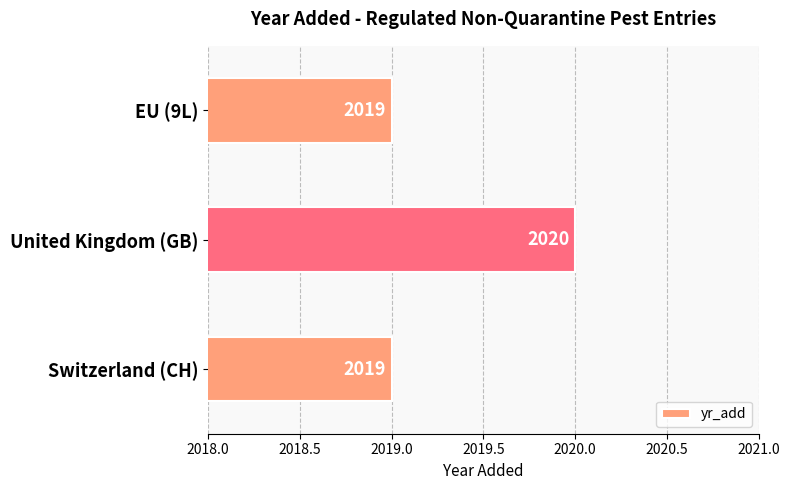

Reading bottom to top, extract all data points from this chart.

2019	2020	2019